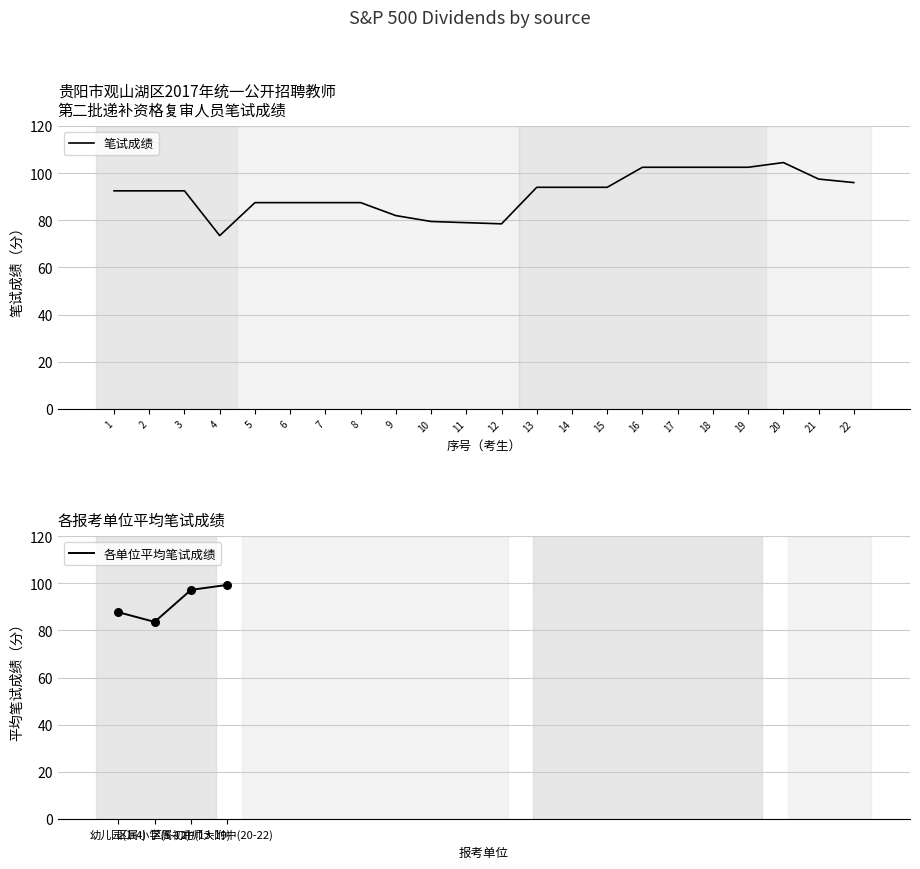

Which category has the lowest value in the 笔试成绩 series?

4